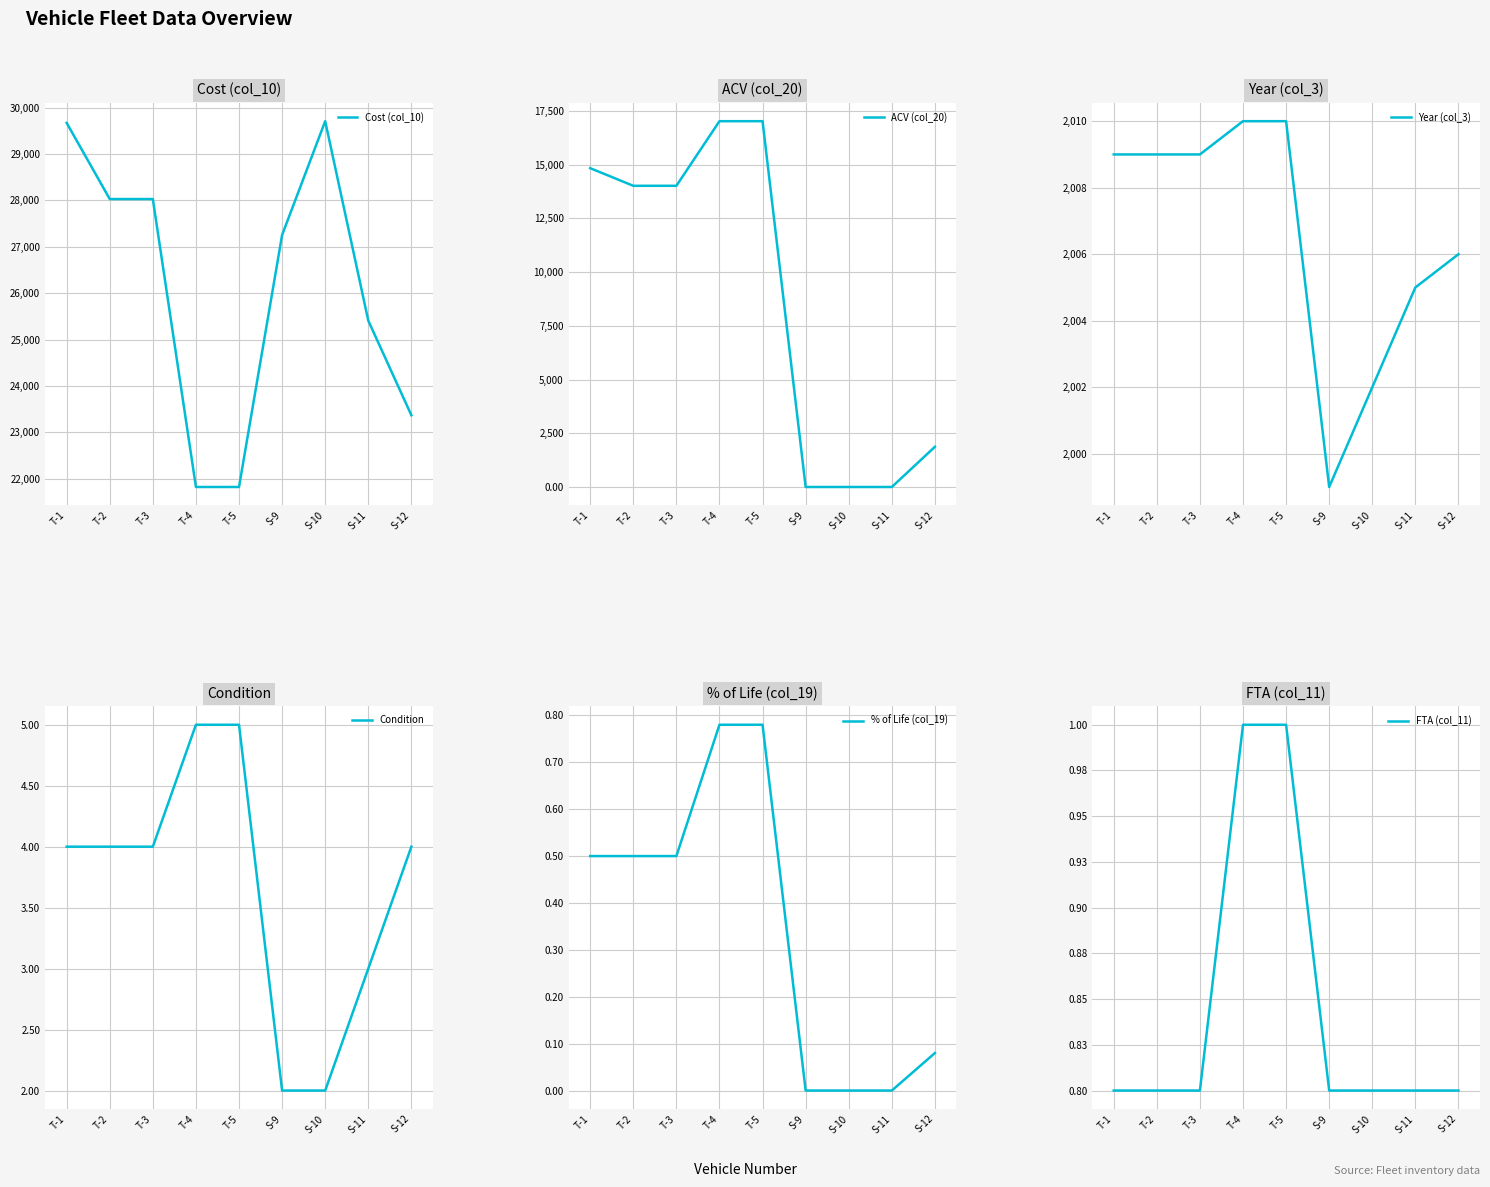

Reading left to right, list all the values displayed in this chart.

Cost (col_10): T-1=29670.7	T-2=28029.6	T-3=28029.6	T-4=21822.4	T-5=21822.4	S-9=27255.0	S-10=29708.0	S-11=25408.0	S-12=23368.9
ACV (col_20): T-1=14835.4	T-2=14014.8	T-3=14014.8	T-4=17021.5	T-5=17021.5	S-9=0.0	S-10=0.0	S-11=0.0	S-12=1869.5
Year (col_3): T-1=2009.0	T-2=2009.0	T-3=2009.0	T-4=2010.0	T-5=2010.0	S-9=1999.0	S-10=2002.0	S-11=2005.0	S-12=2006.0
Condition: T-1=4.0	T-2=4.0	T-3=4.0	T-4=5.0	T-5=5.0	S-9=2.0	S-10=2.0	S-11=3.0	S-12=4.0
% of Life (col_19): T-1=0.5	T-2=0.5	T-3=0.5	T-4=0.8	T-5=0.8	S-9=0.0	S-10=0.0	S-11=0.0	S-12=0.1
FTA (col_11): T-1=0.8	T-2=0.8	T-3=0.8	T-4=1.0	T-5=1.0	S-9=0.8	S-10=0.8	S-11=0.8	S-12=0.8